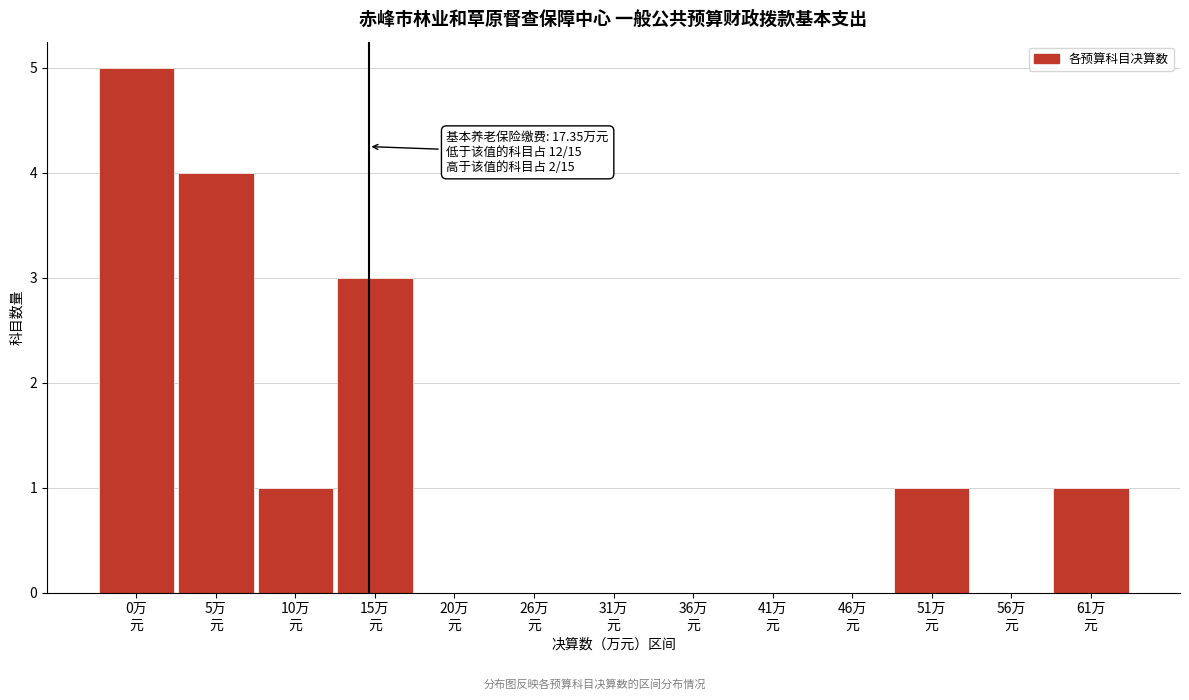

What is the maximum value shown in the chart?

5